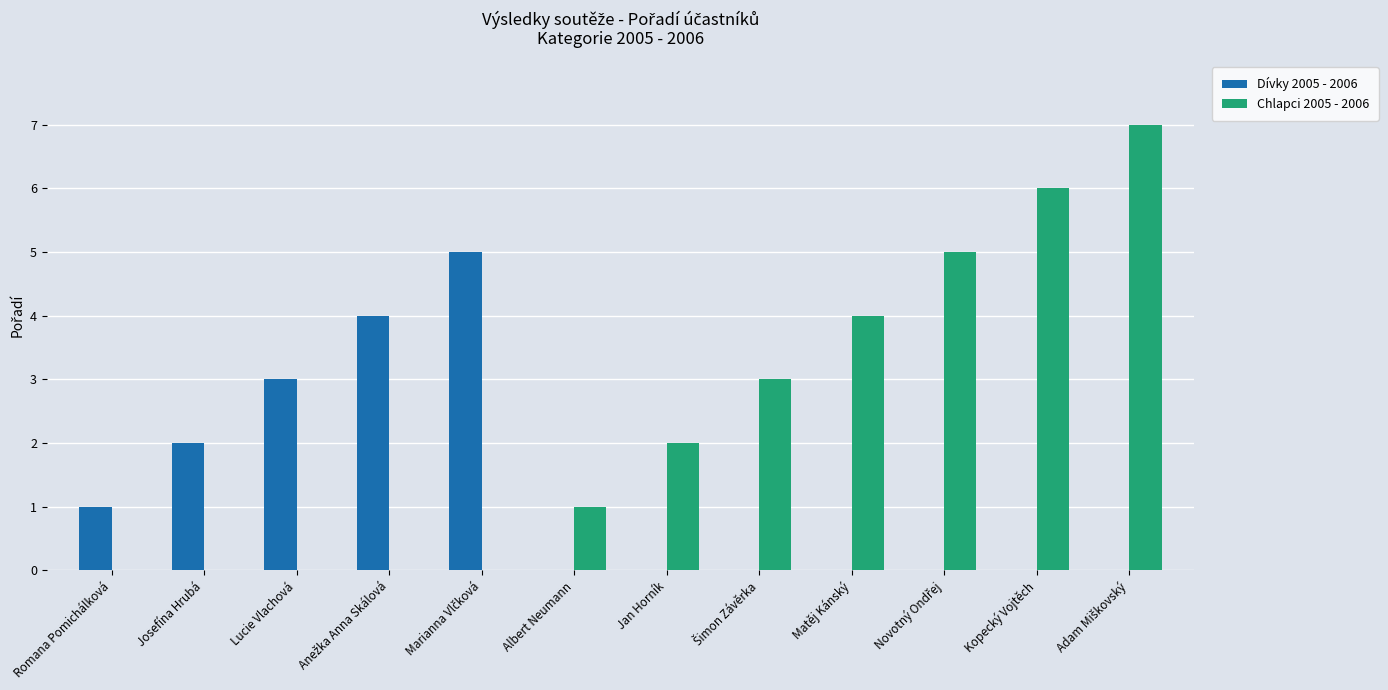

What is the maximum value for Chlapci 2005 - 2006?

7